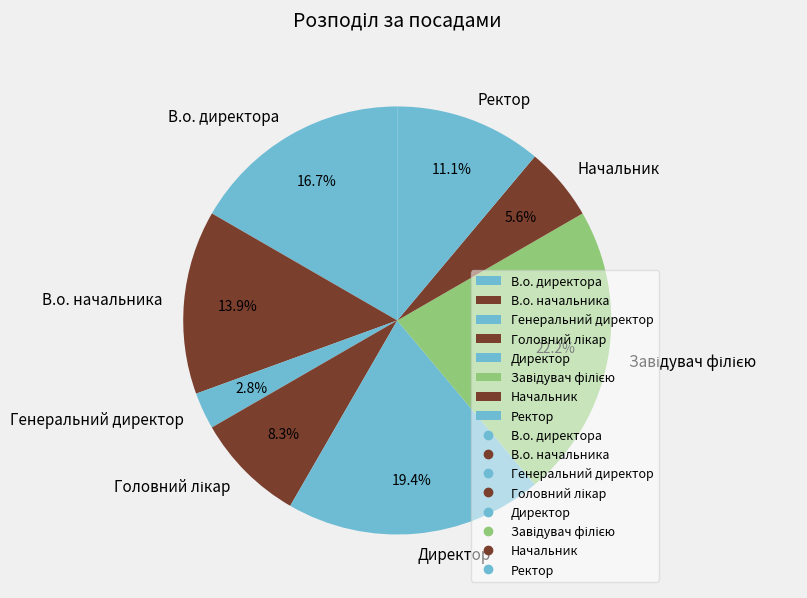

Does Генеральний директор represent more than half of the total?

No